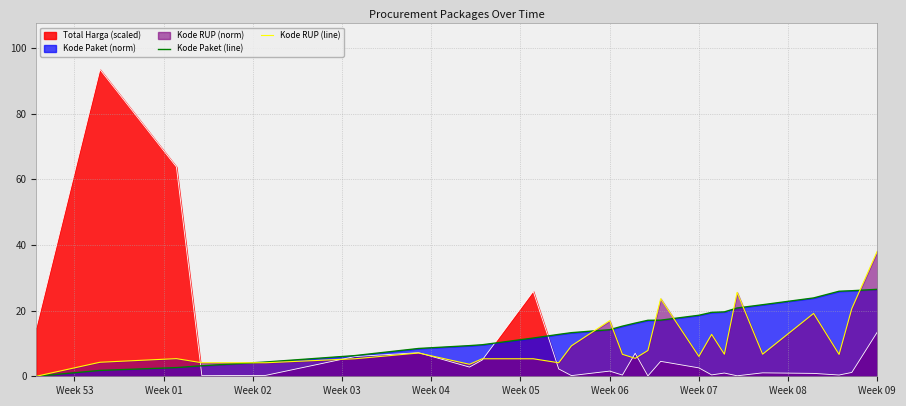

What is the greatest value displayed?

93.4